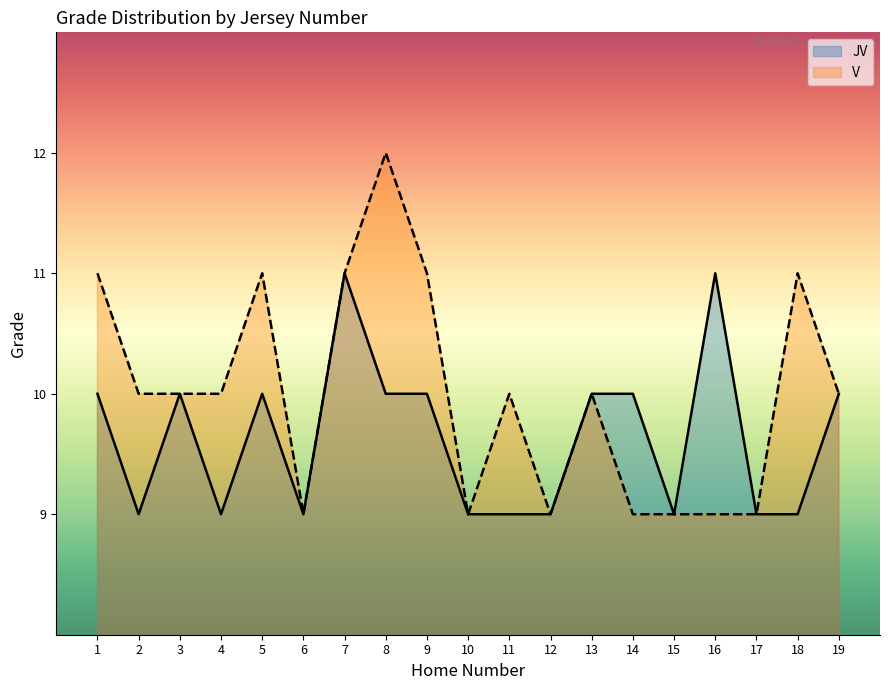

Reading left to right, list all the values displayed in this chart.

JV: 10	9	10	9	10	9	11	10	10	9	9	9	10	10	9	11	9	9	10
V: 11	10	10	10	11	9	11	12	11	9	10	9	10	9	9	9	9	11	10